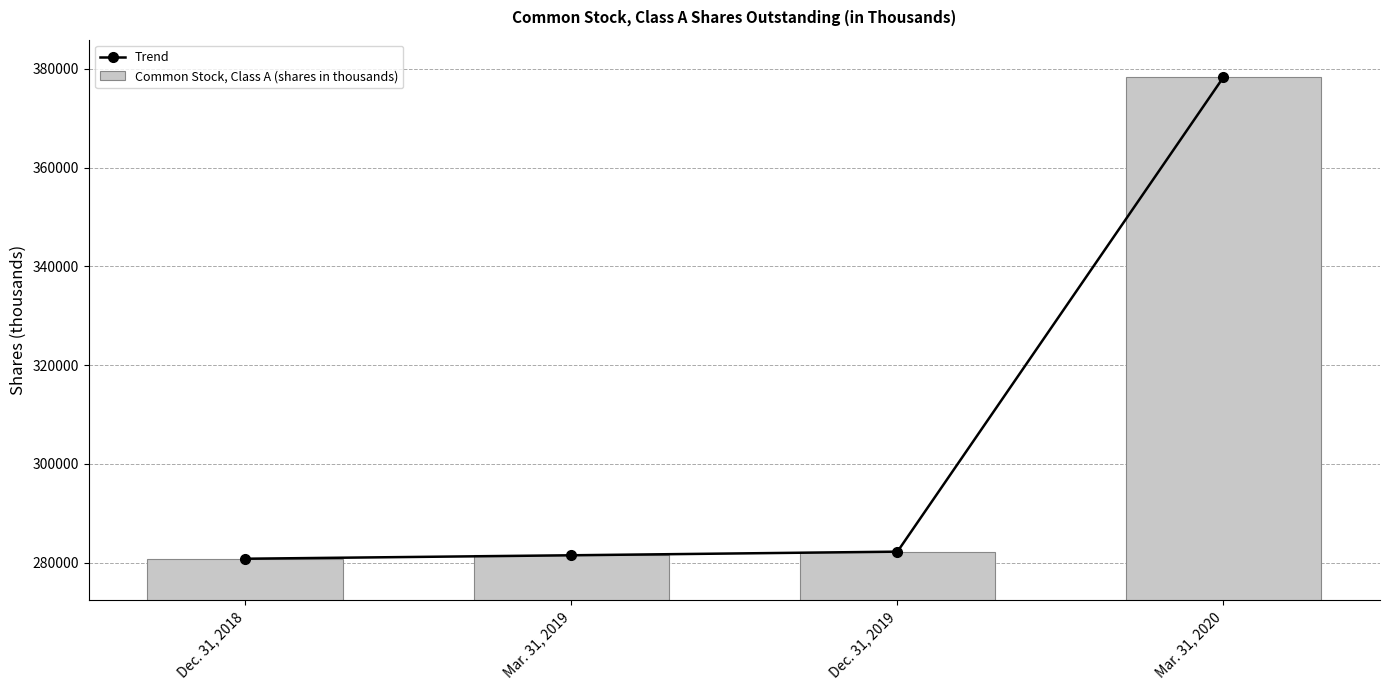

How many groups of bars are there?

4